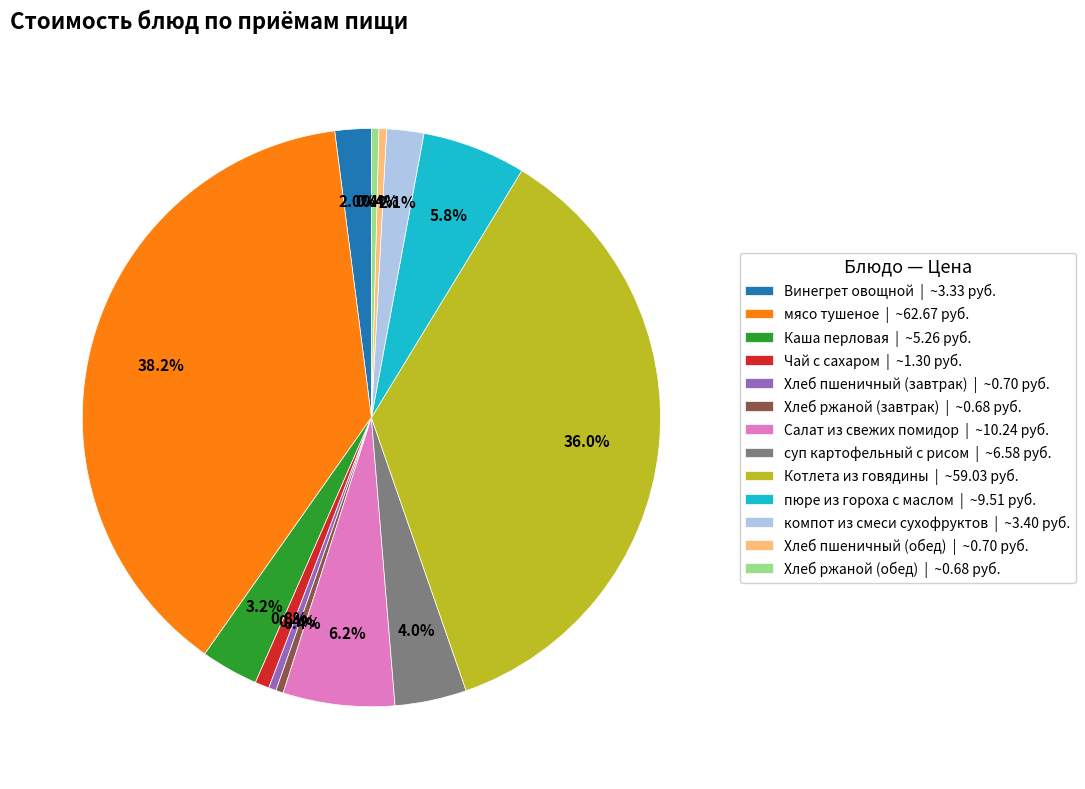

Count the number of slices in the pie.

13